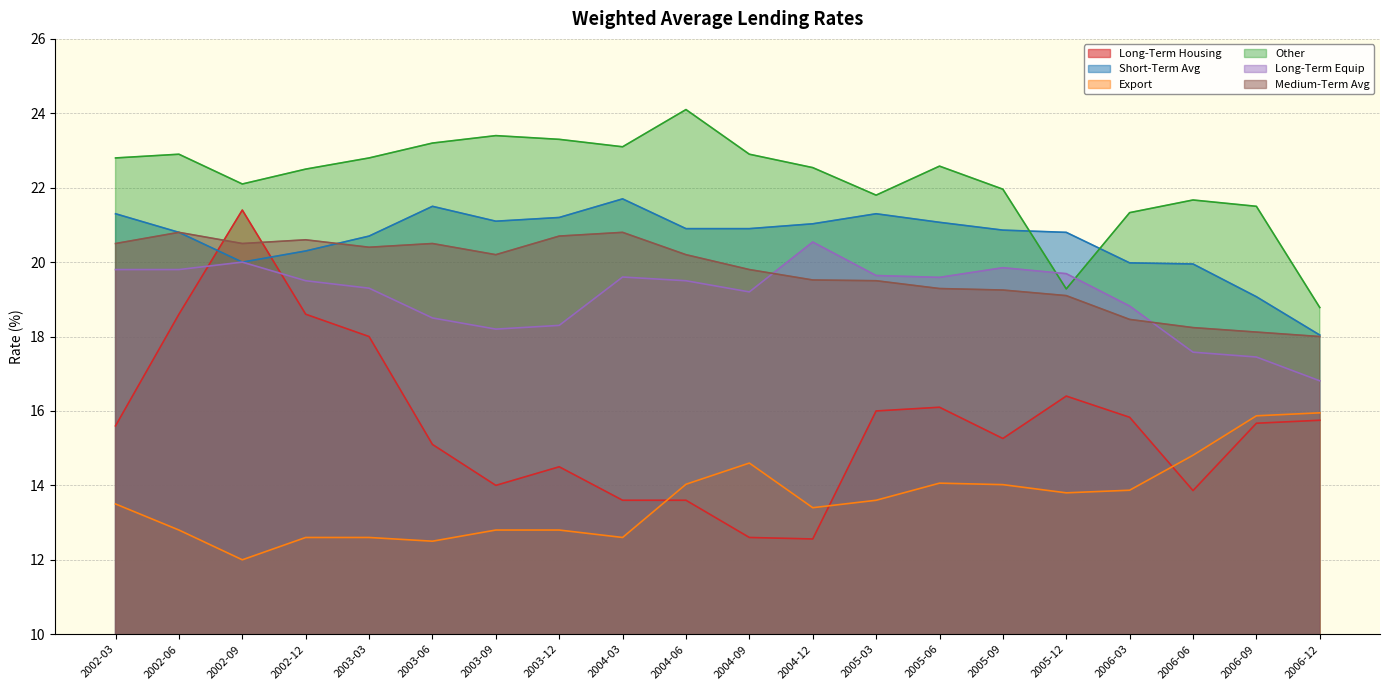

What is the approximate value of Other at 2004-09?

22.9